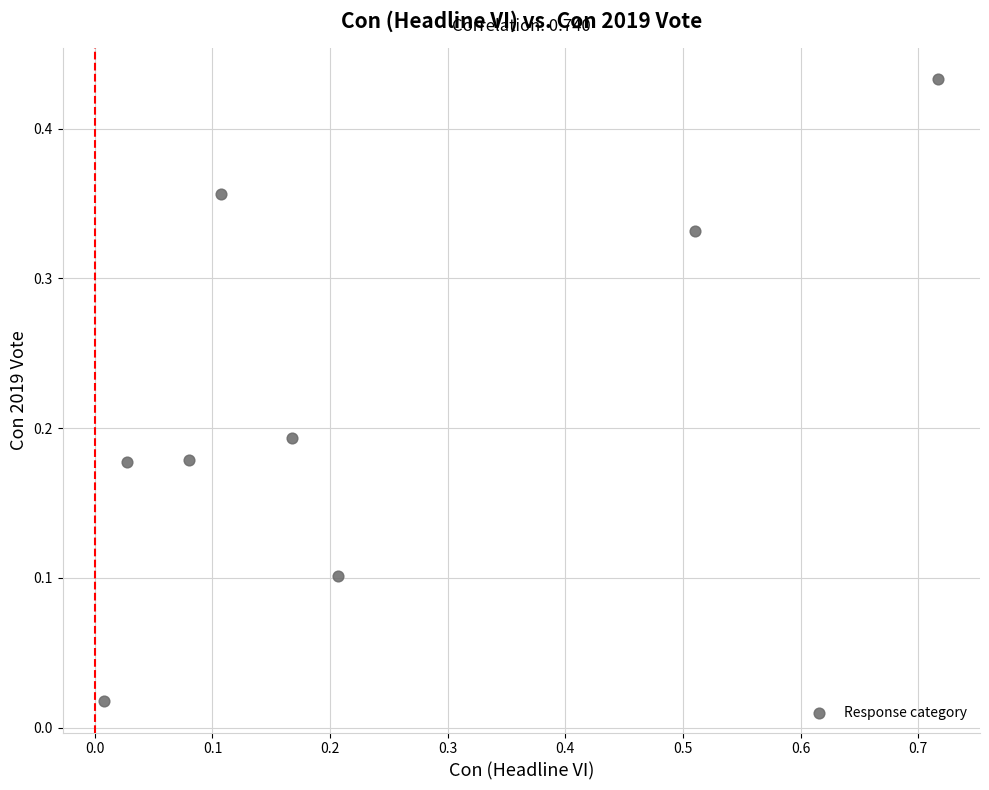

What is the range of X values (max minus min)?

0.7